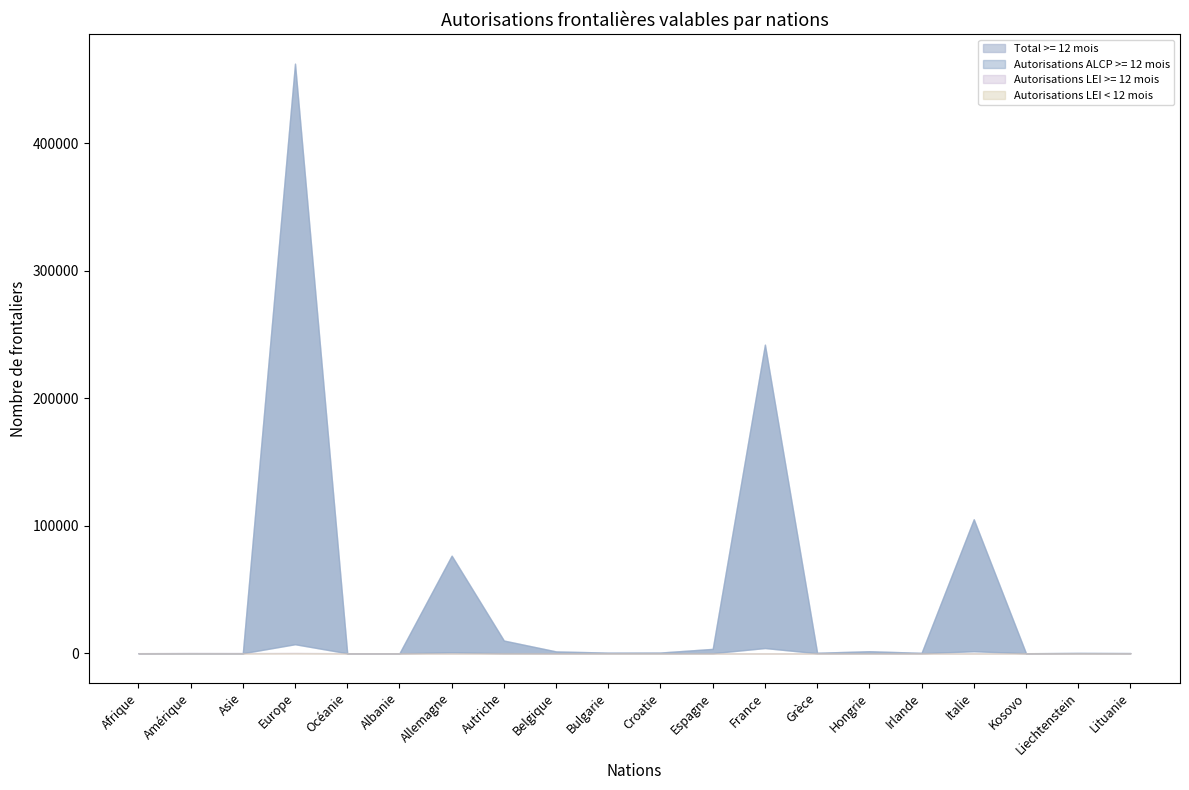

What is the average value of the Autorisations LEI < 12 mois series?

11